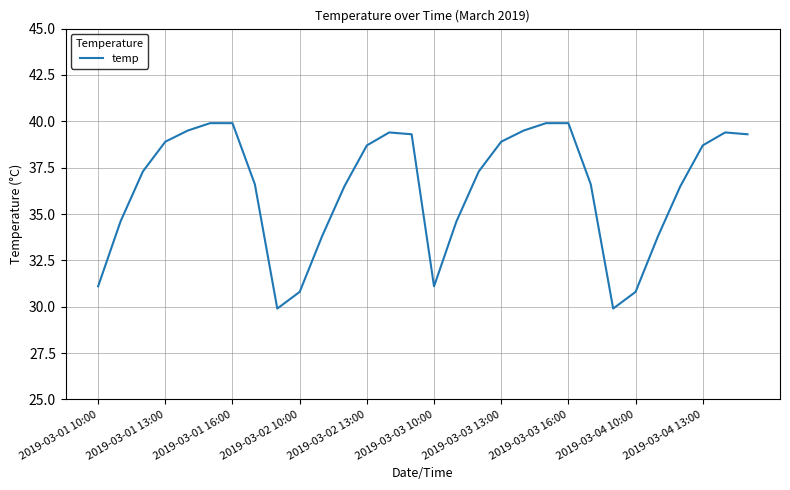

What is the maximum value shown in the chart?

39.9